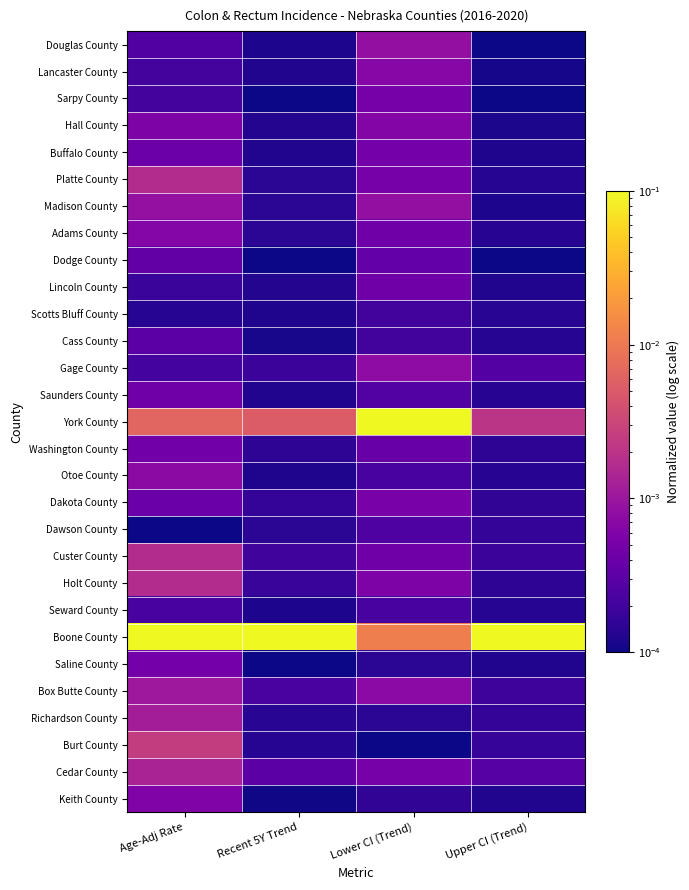

What is the spread (max minus min) of values at Upper CI (Trend)?

0.1